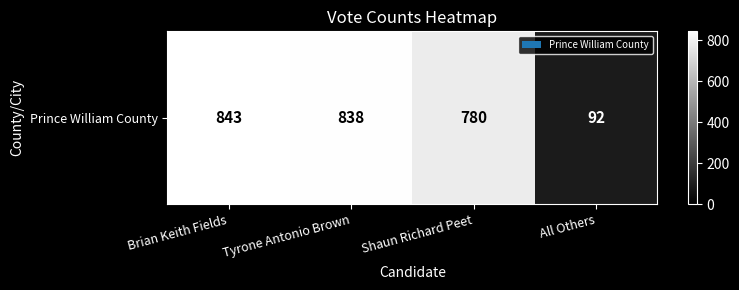

The value at Brian Keith Fields is 843. True or false?

True